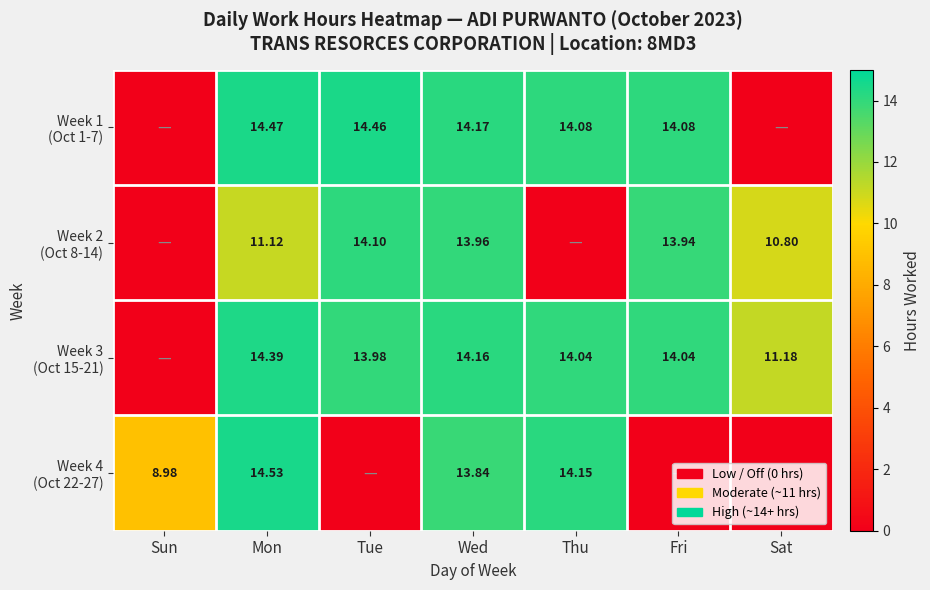

The Week 2 (Oct 8-14) series shows 8.7 at Fri. True or false?

False